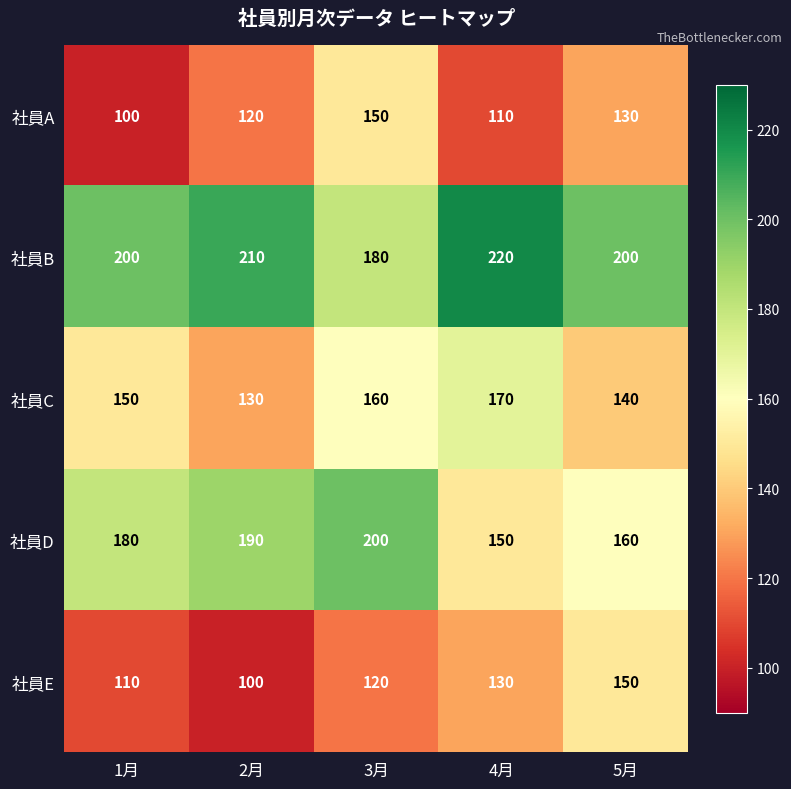

Where is 社員E nearest to the value 125?

3月